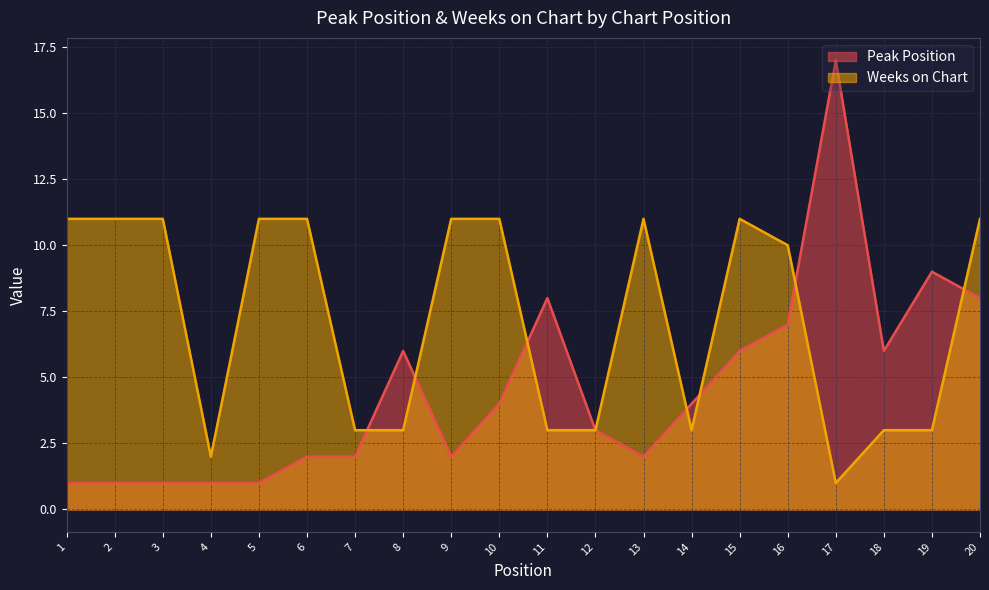

Is it true that Peak Position equals 0 at 1?

False